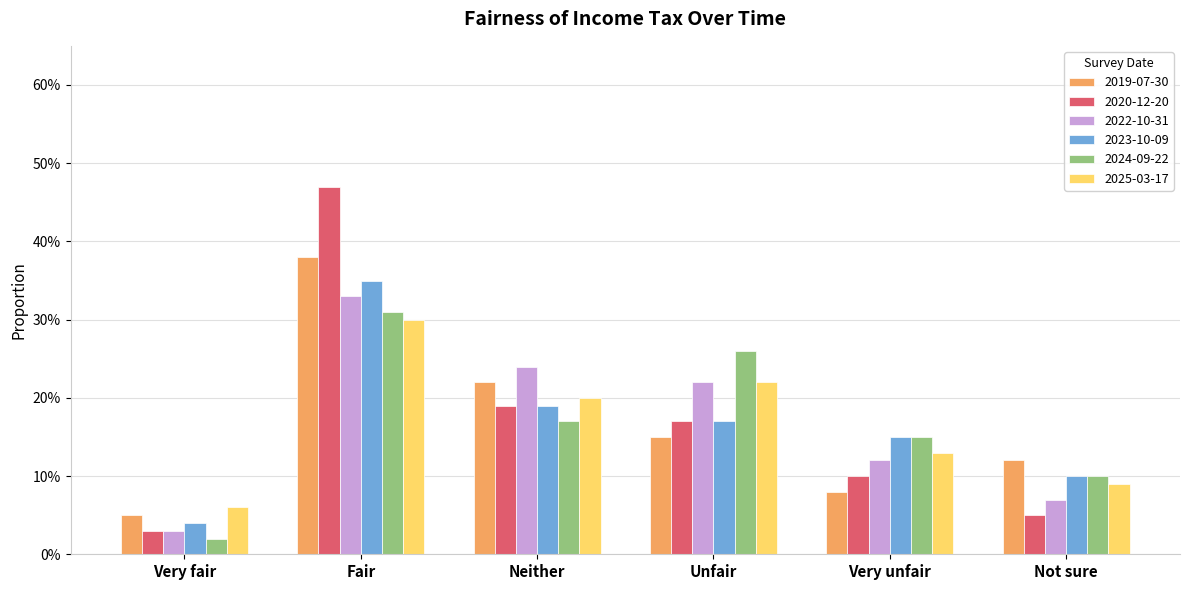

What is the sum of the 2020-12-20 values at Very fair and Not sure?

0.1